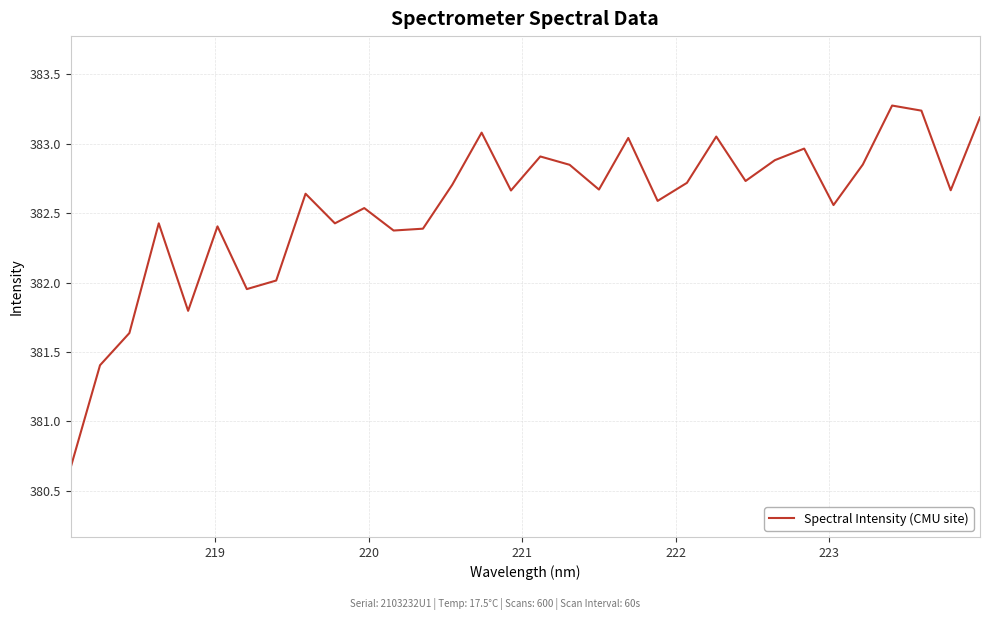

What is the smallest value displayed?

380.7